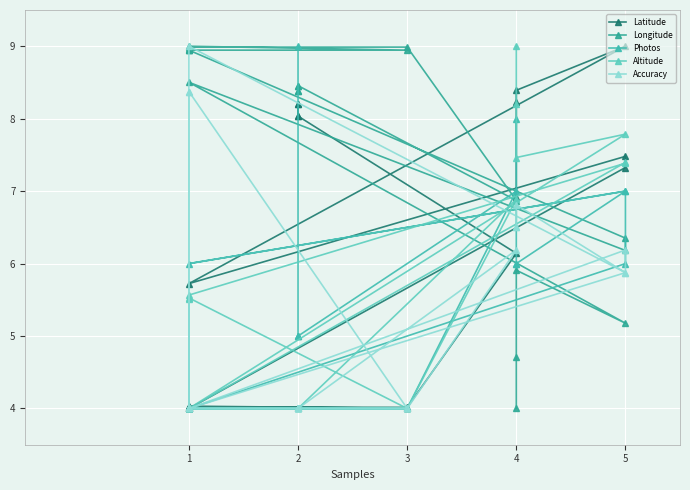

Reading right to left, list all the values displayed in this chart.

Latitude: 8.0	8.2	8.2	8.0	6.1	4.0	4.0	4.0	4.0	4.0	4.0	4.0	4.0	7.3	7.5	5.7	9.0	8.4	8.2	6.9
Longitude: 8.5	8.4	8.4	8.5	6.9	9.0	9.0	9.0	8.9	8.9	9.0	8.9	8.9	6.4	6.2	8.5	5.2	5.9	4.7	4.0
Photos: 9.0	5.0	5.0	5.0	7.0	4.0	4.0	4.0	4.0	4.0	4.0	4.0	4.0	6.0	7.0	6.0	7.0	6.0	6.0	8.0
Altitude: 4.0	4.0	4.0	4.0	6.9	4.0	4.0	4.0	4.0	5.5	4.0	5.5	5.6	7.4	7.4	4.0	7.8	7.5	8.2	9.0
Accuracy: 4.0	4.0	4.0	4.0	6.2	4.0	4.0	4.0	4.0	8.4	4.0	8.4	9.0	5.9	6.2	4.0	5.9	6.8	6.5	6.5